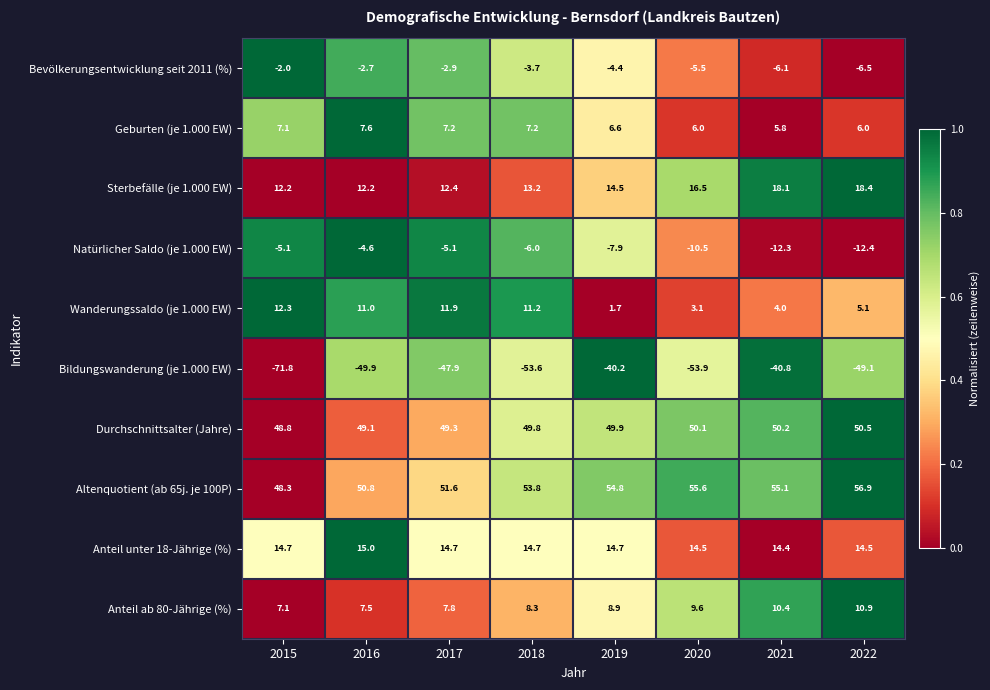

The value of Wanderungssaldo (je 1.000 EW) at 2017 is 18.6. True or false?

False